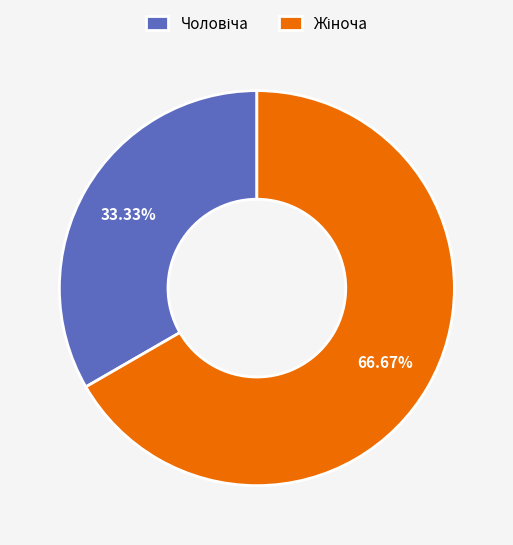

Is there any slice that represents more than half of the pie?

Yes